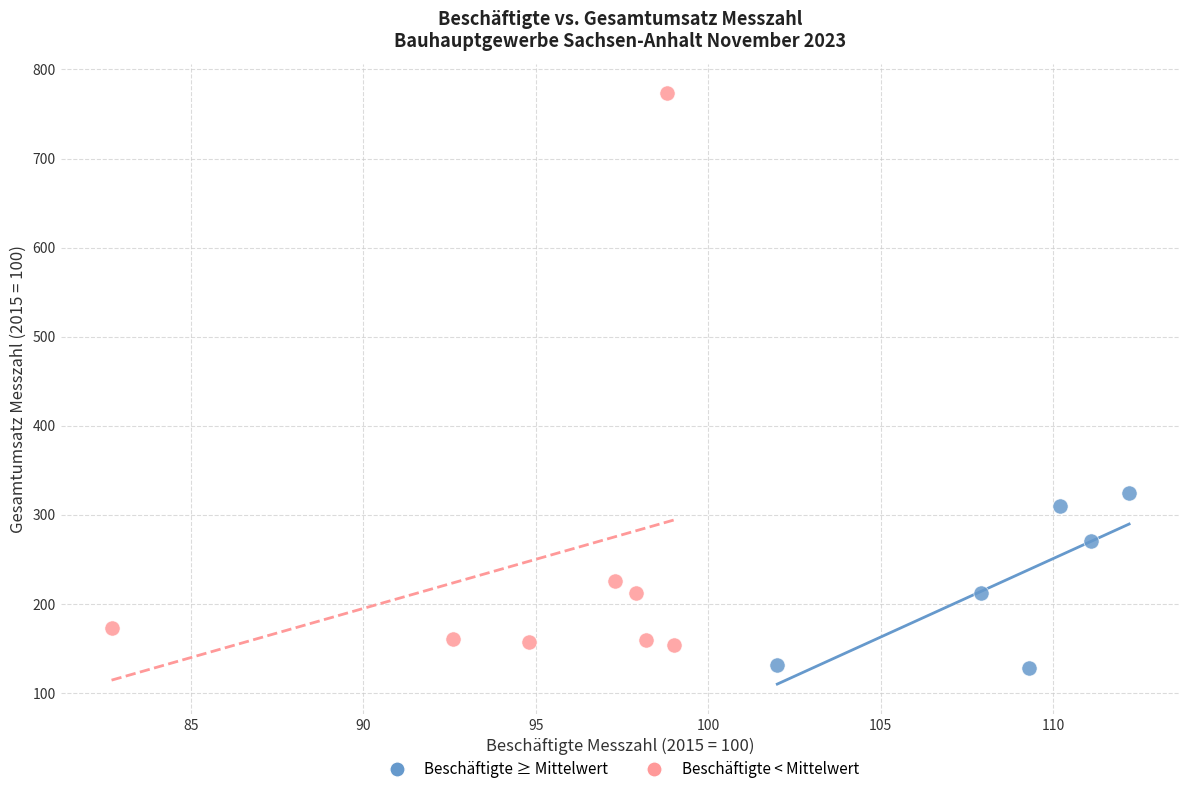

Which series contains the lowest Y value?

Beschäftigte ≥ Mittelwert